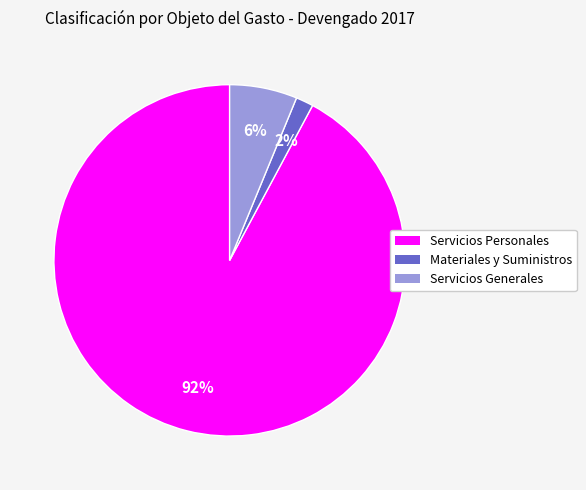

To the nearest percent, what is the average slice percentage?

33%